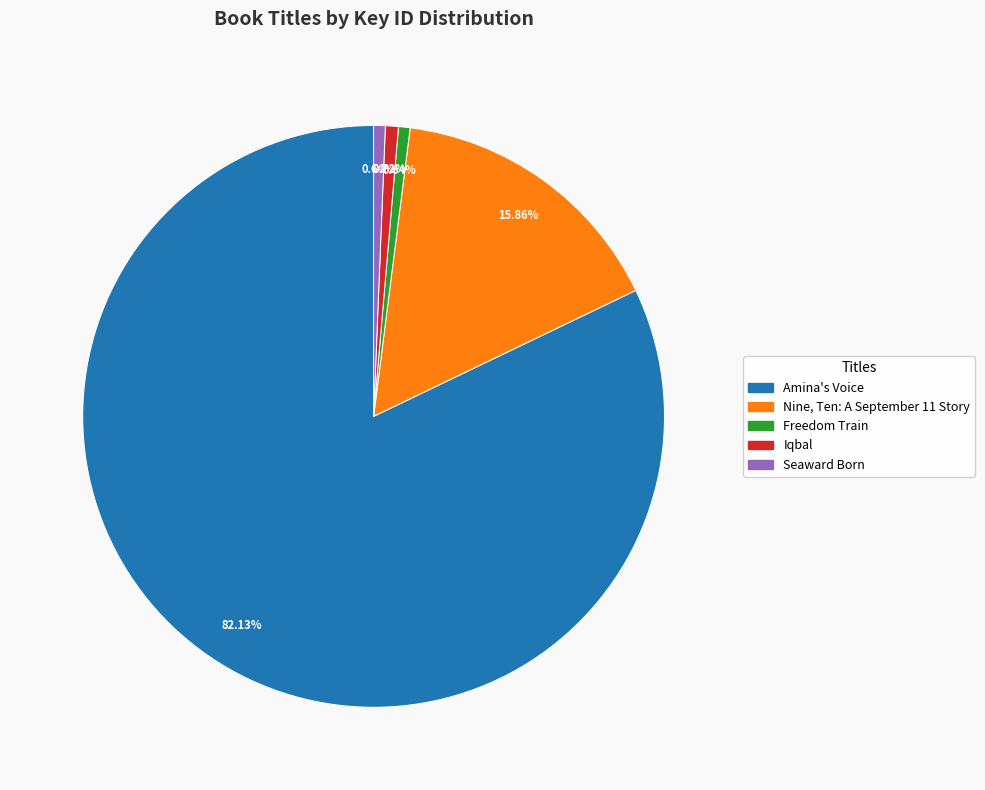

Combined, do Nine, Ten: A September 11 Story and Iqbal account for over 50%?

No